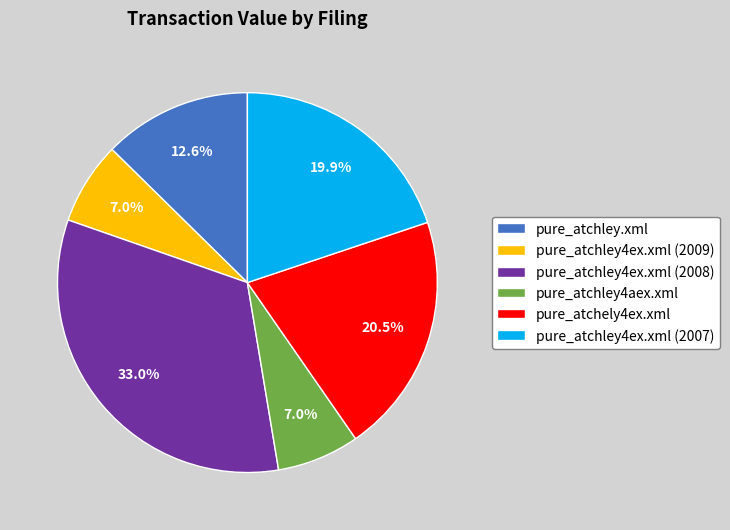

To the nearest percent, what is the difference between the pure_atchley4ex.xml (2008) and pure_atchley4ex.xml (2009) slice percentages?

26%